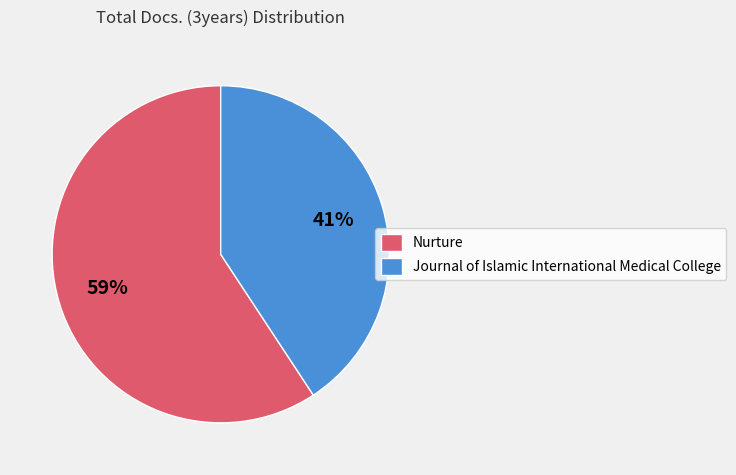

Is the sum of Journal of Islamic International Medical College and Nurture greater than half?

Yes